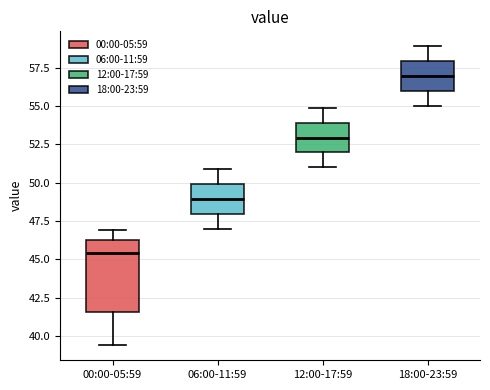

Reading left to right, transcribe this box plot: for each box, give where its median line is, the range the box spans, and where its two whiskers end, as read against the y-axis. The values are not printed on the chart, so give them approximately, as read against the axis.

00:00-05:59: median 45.5, box 41.5 to 46.5, whiskers 39.5 to 47.0
06:00-11:59: median 49.0, box 48.0 to 50.0, whiskers 47.0 to 51.0
12:00-17:59: median 53.0, box 52.0 to 54.0, whiskers 51.0 to 55.0
18:00-23:59: median 57.0, box 56.0 to 58.0, whiskers 55.0 to 59.0